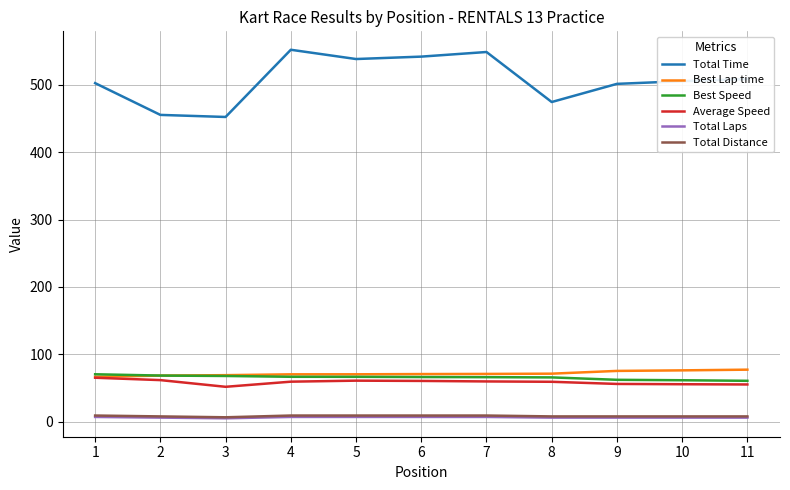

What are all the series names shown in the legend?

Total Time, Best Lap time, Best Speed, Average Speed, Total Laps, Total Distance